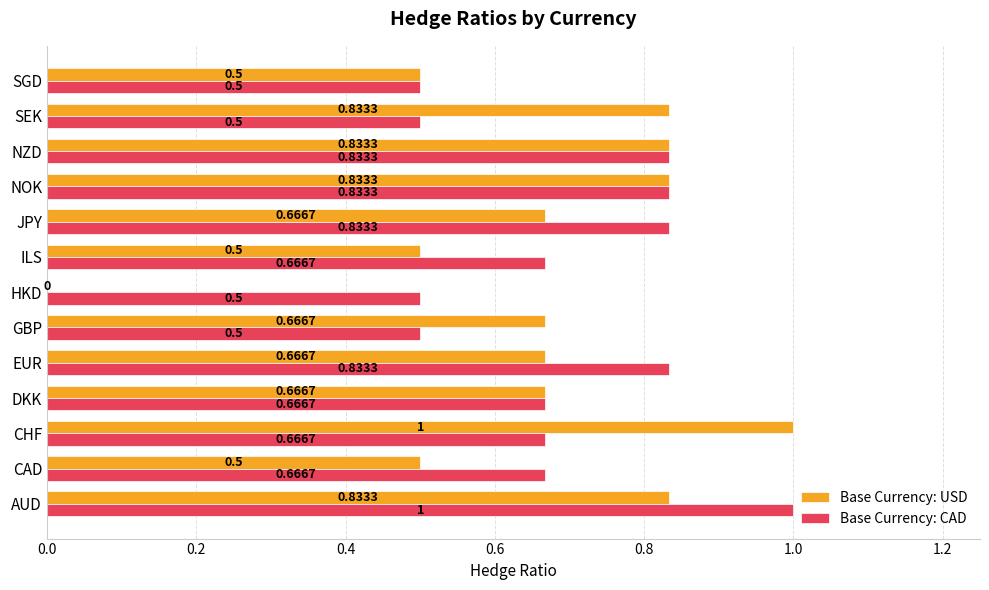

How many categories are shown in the chart?

13